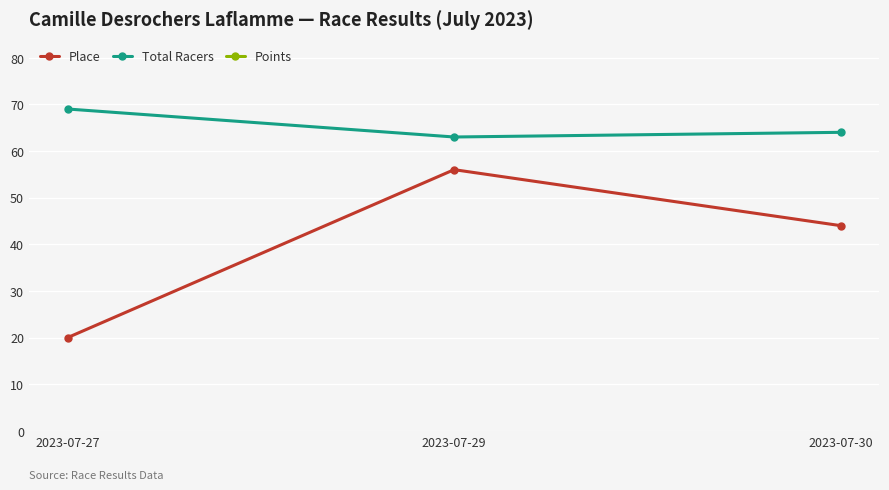

How many series are shown in this chart?

3